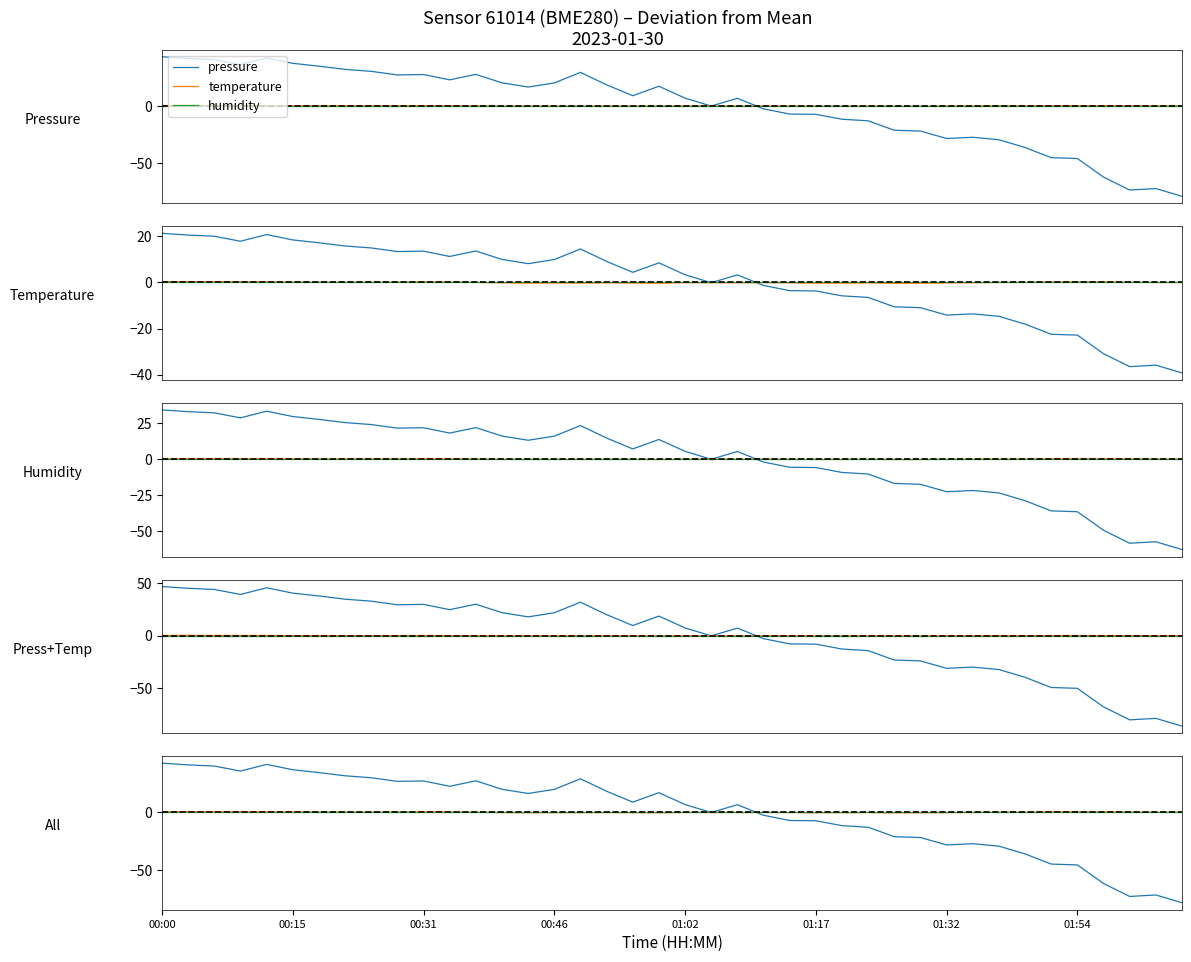

What is the highest value of the temperature series?

0.5